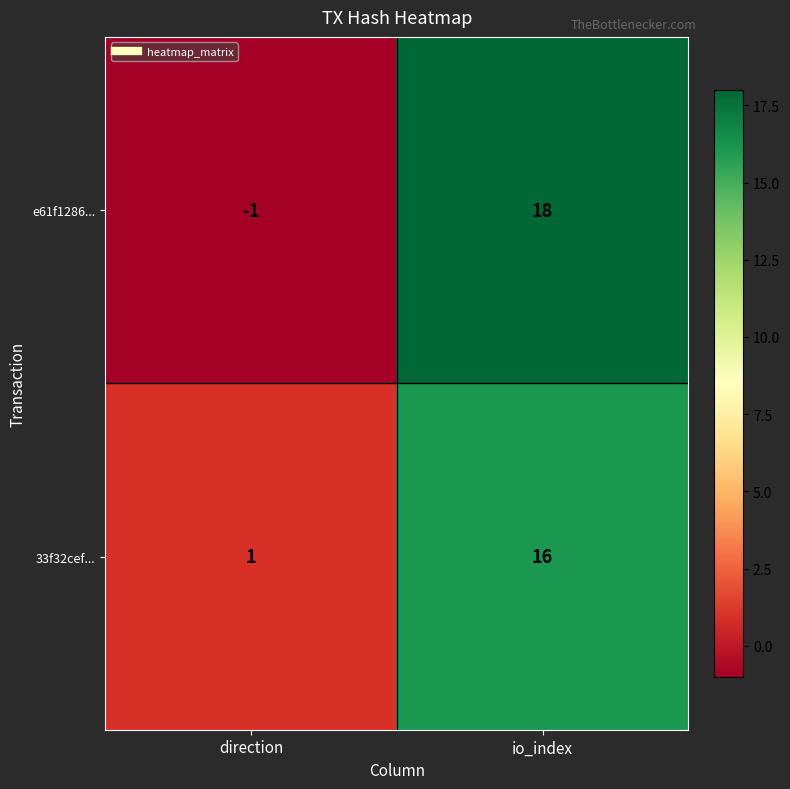

What is the greatest value displayed?

18